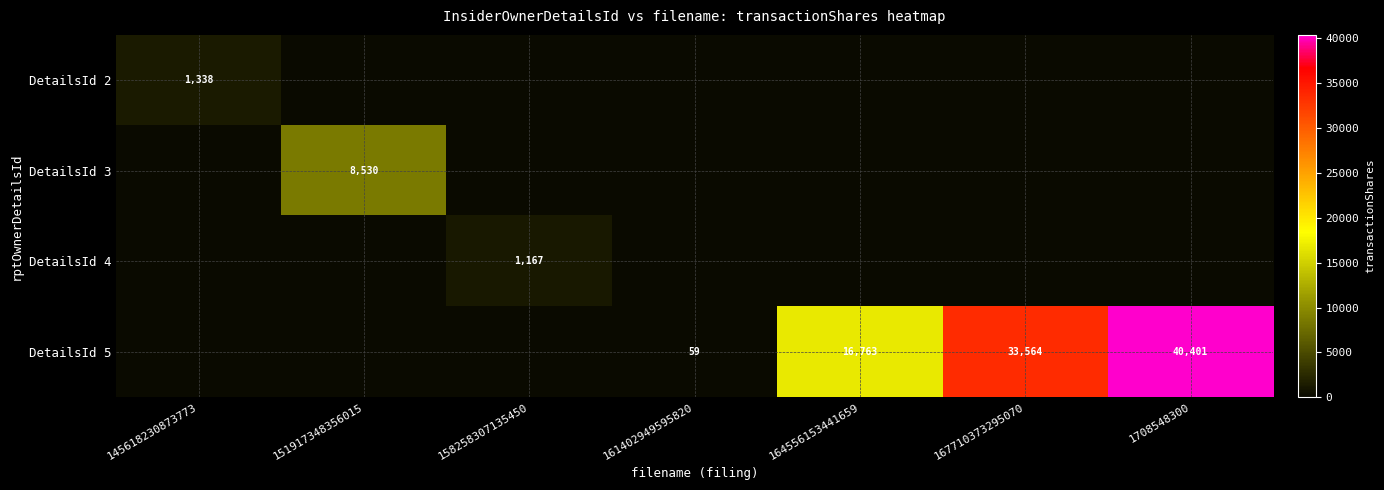

The value of DetailsId 2 at 145618230873773 is 803. True or false?

False